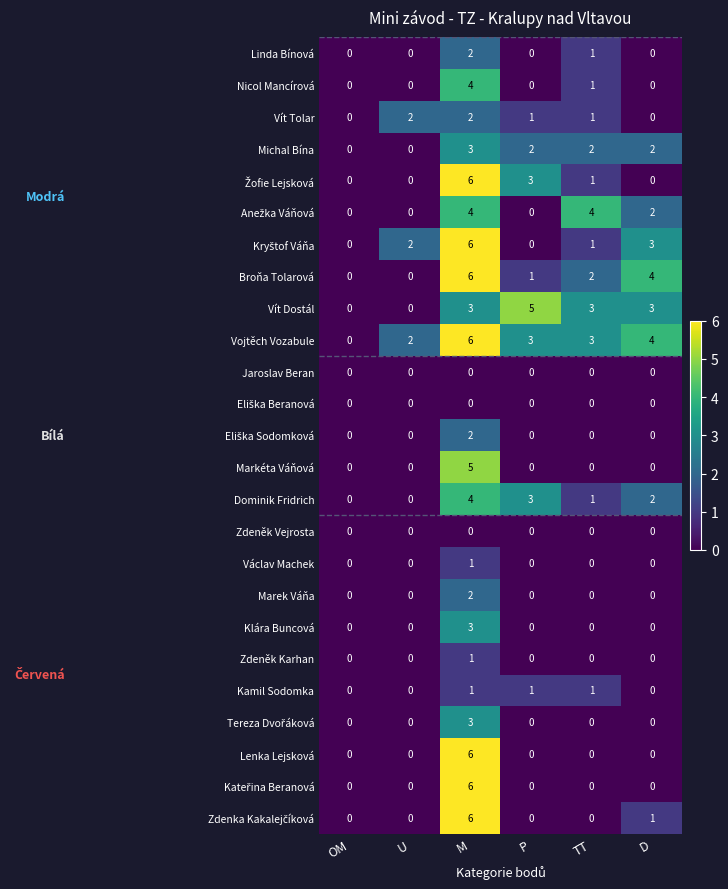

Between U and P, which series saw the biggest shift?

Vít Dostál